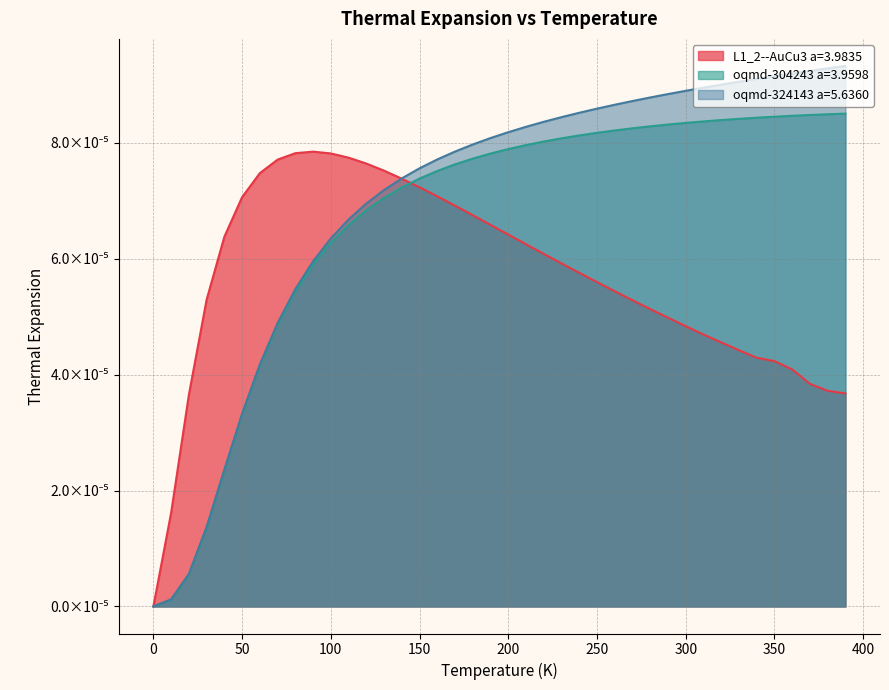

Reading left to right, transcribe all the data shown in this chart.

L1_2--AuCu3 a=3.9835: 0.0=0.0	10.0=0.0	20.0=0.0	30.0=0.0	40.0=0.0	50.0=0.0	60.0=0.0	70.0=0.0	80.0=0.0	90.0=0.0	100.0=0.0	110.0=0.0	120.0=0.0	130.0=0.0	140.0=0.0	150.0=0.0	160.0=0.0	170.0=0.0	180.0=0.0	190.0=0.0	200.0=0.0	210.0=0.0	220.0=0.0	230.0=0.0	240.0=0.0	250.0=0.0	260.0=0.0	270.0=0.0	280.0=0.0	290.0=0.0	300.0=0.0	310.0=0.0	320.0=0.0	330.0=0.0	340.0=0.0	350.0=0.0	360.0=0.0	370.0=0.0	380.0=0.0	390.0=0.0
oqmd-304243 a=3.9598: 0.0=0.0	10.0=0.0	20.0=0.0	30.0=0.0	40.0=0.0	50.0=0.0	60.0=0.0	70.0=0.0	80.0=0.0	90.0=0.0	100.0=0.0	110.0=0.0	120.0=0.0	130.0=0.0	140.0=0.0	150.0=0.0	160.0=0.0	170.0=0.0	180.0=0.0	190.0=0.0	200.0=0.0	210.0=0.0	220.0=0.0	230.0=0.0	240.0=0.0	250.0=0.0	260.0=0.0	270.0=0.0	280.0=0.0	290.0=0.0	300.0=0.0	310.0=0.0	320.0=0.0	330.0=0.0	340.0=0.0	350.0=0.0	360.0=0.0	370.0=0.0	380.0=0.0	390.0=0.0
oqmd-324143 a=5.6360: 0.0=0.0	10.0=0.0	20.0=0.0	30.0=0.0	40.0=0.0	50.0=0.0	60.0=0.0	70.0=0.0	80.0=0.0	90.0=0.0	100.0=0.0	110.0=0.0	120.0=0.0	130.0=0.0	140.0=0.0	150.0=0.0	160.0=0.0	170.0=0.0	180.0=0.0	190.0=0.0	200.0=0.0	210.0=0.0	220.0=0.0	230.0=0.0	240.0=0.0	250.0=0.0	260.0=0.0	270.0=0.0	280.0=0.0	290.0=0.0	300.0=0.0	310.0=0.0	320.0=0.0	330.0=0.0	340.0=0.0	350.0=0.0	360.0=0.0	370.0=0.0	380.0=0.0	390.0=0.0